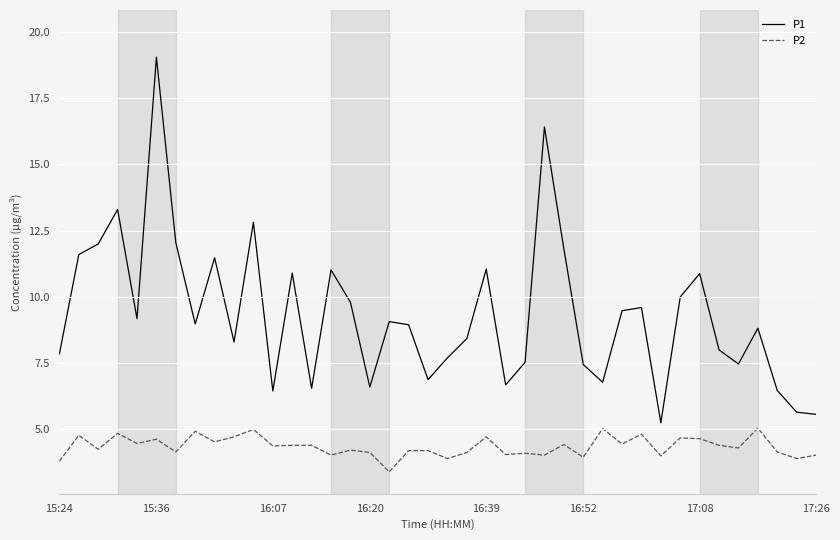

Which series has the largest total across all categories?

P1